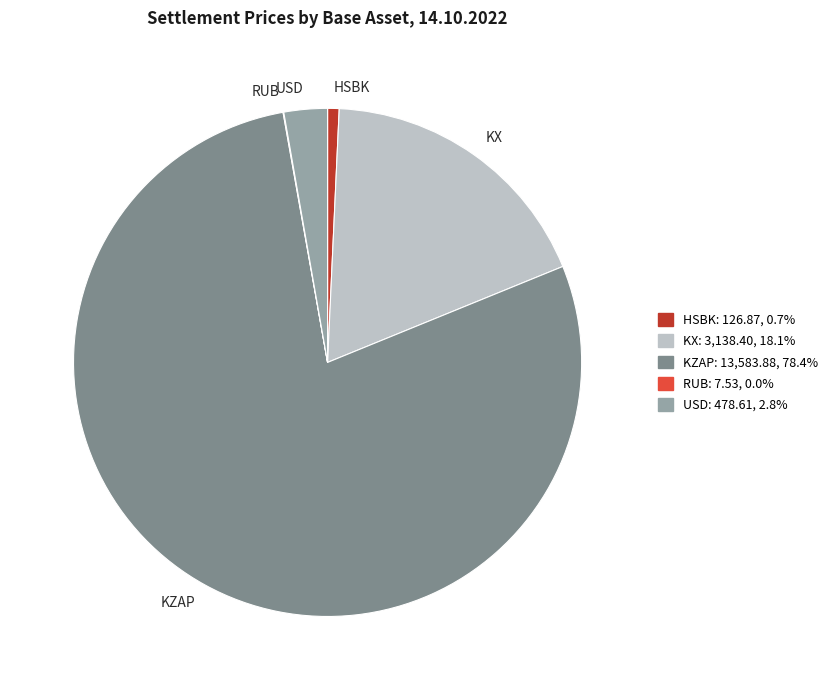

Is there any slice that represents more than half of the pie?

Yes